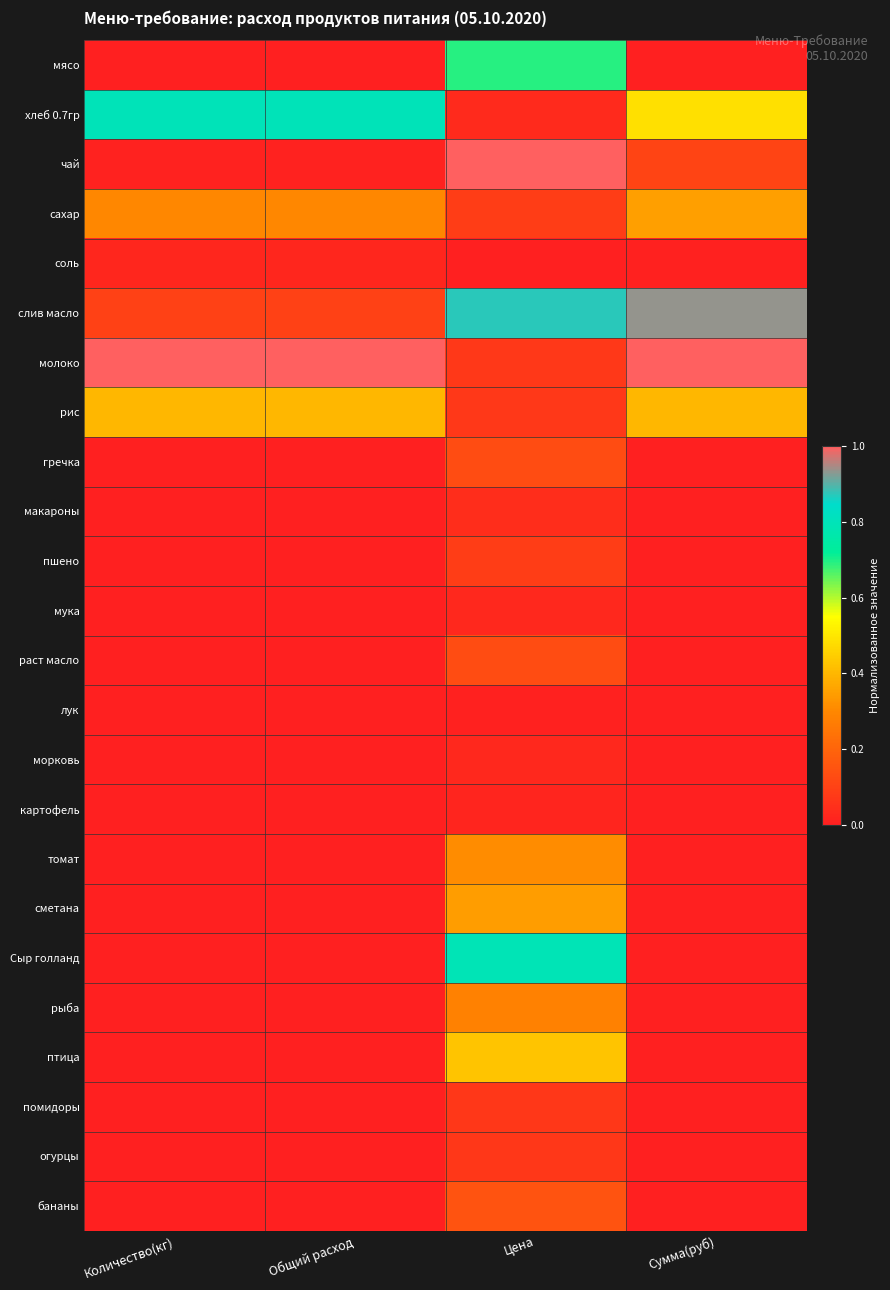

At how many categories does at least one series exceed 0?

4